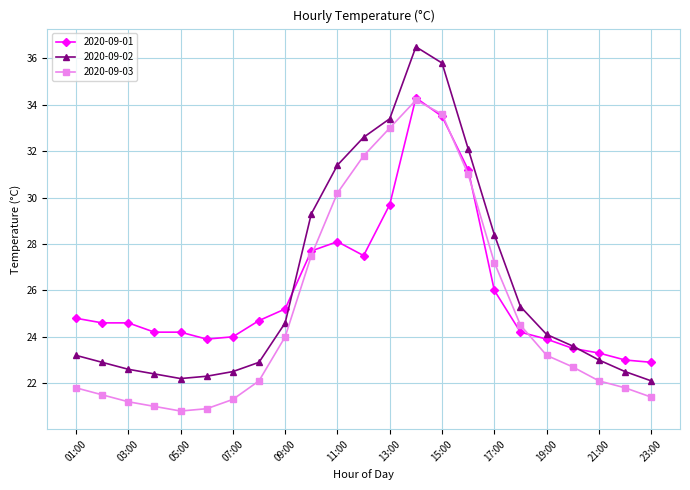

True or false: 2020-09-03 and 2020-09-02 cross at least once.

False